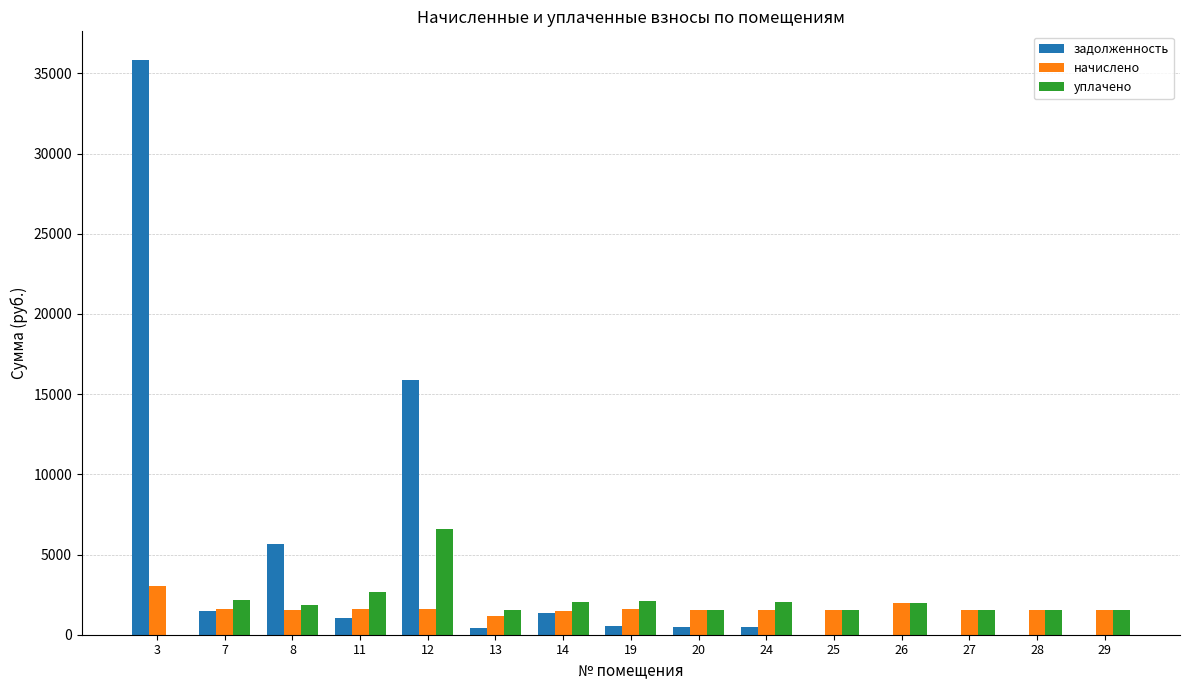

What is the difference between the задолженность values at 14 and 28?

1339.8